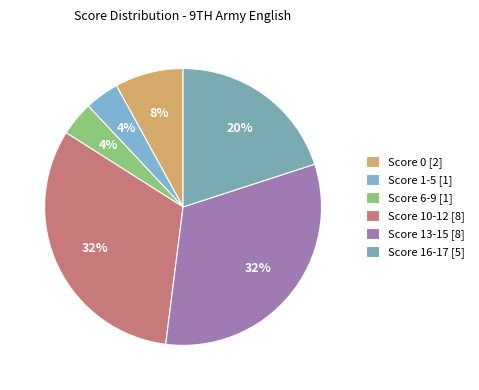

Which slice is the smallest?

1-5